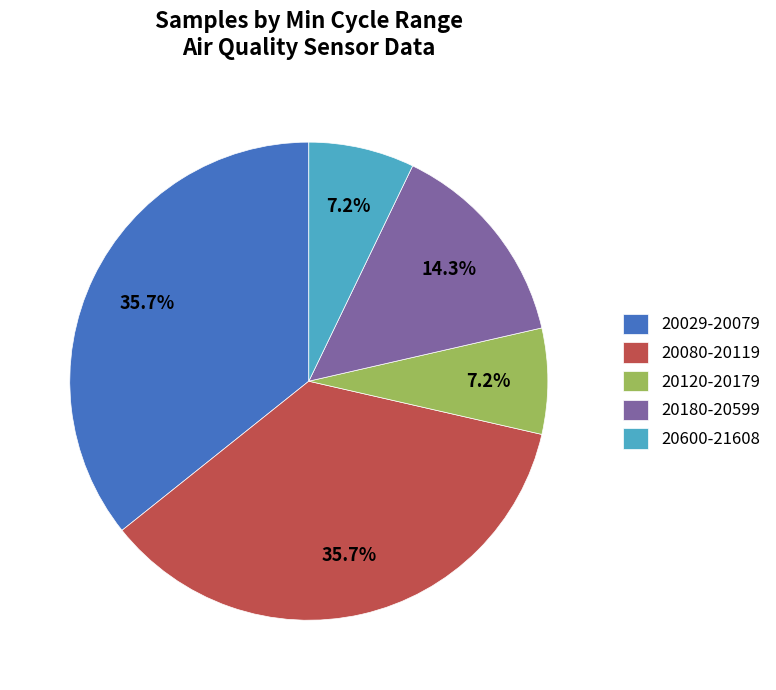

How many slices are in this pie chart?

5